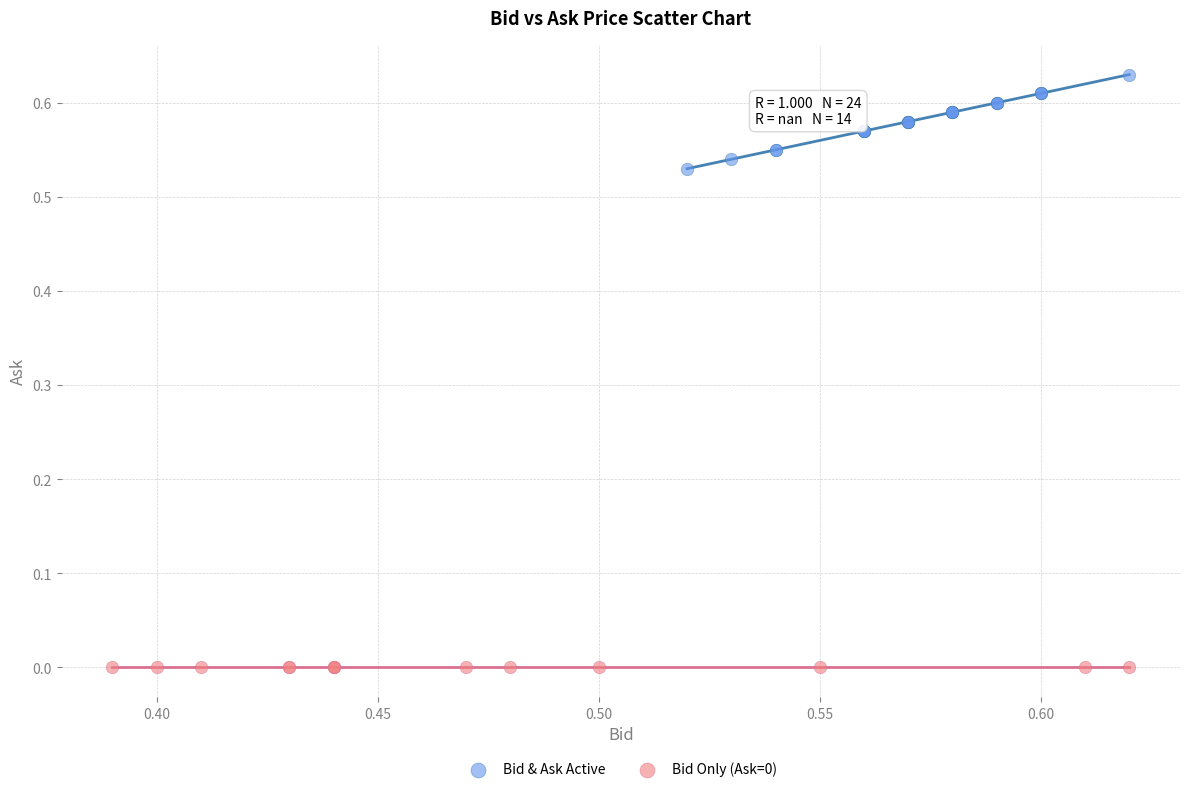

Which series contains the lowest Y value?

Bid Only (Ask=0)